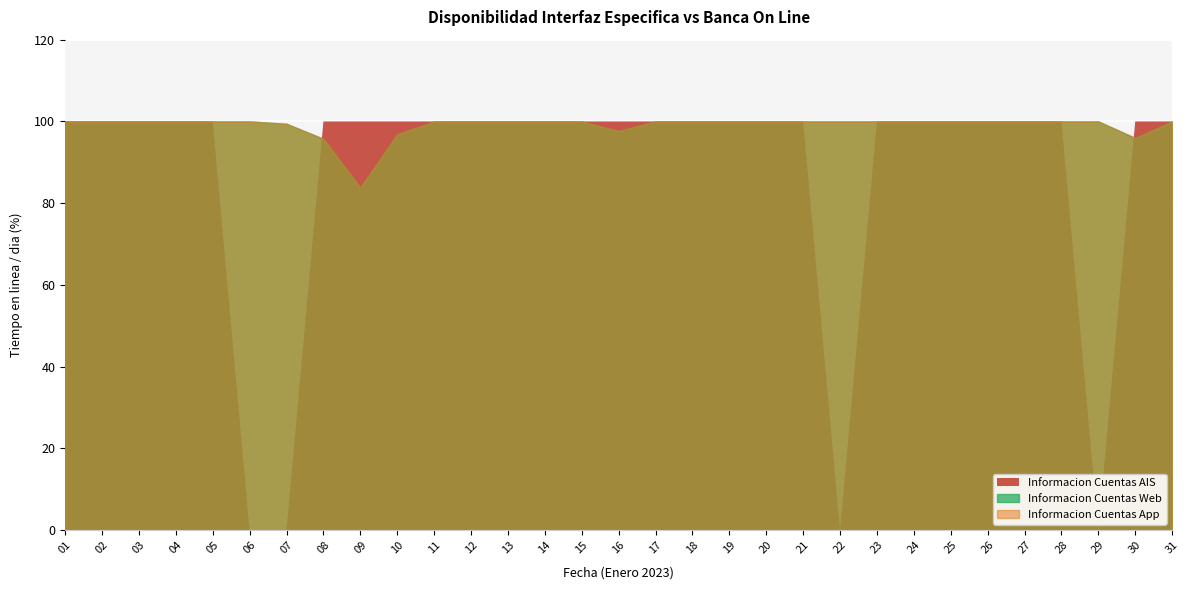

Rank the series at 22 from highest to lowest value.

Informacion Cuentas Web, Informacion Cuentas App, Informacion Cuentas AIS